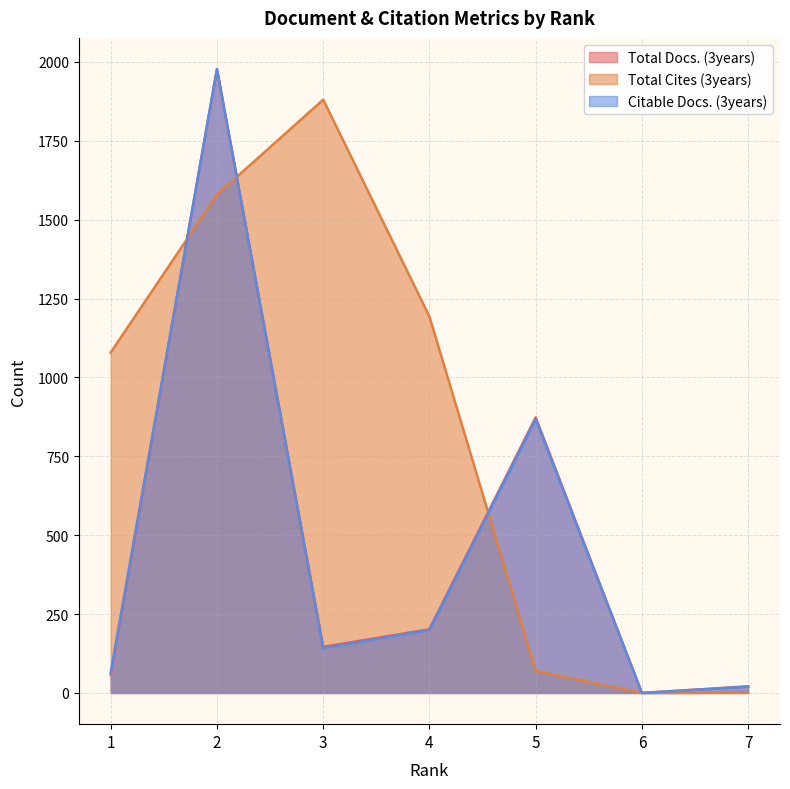

The value of Total Cites (3years) at 5 is 70. True or false?

True